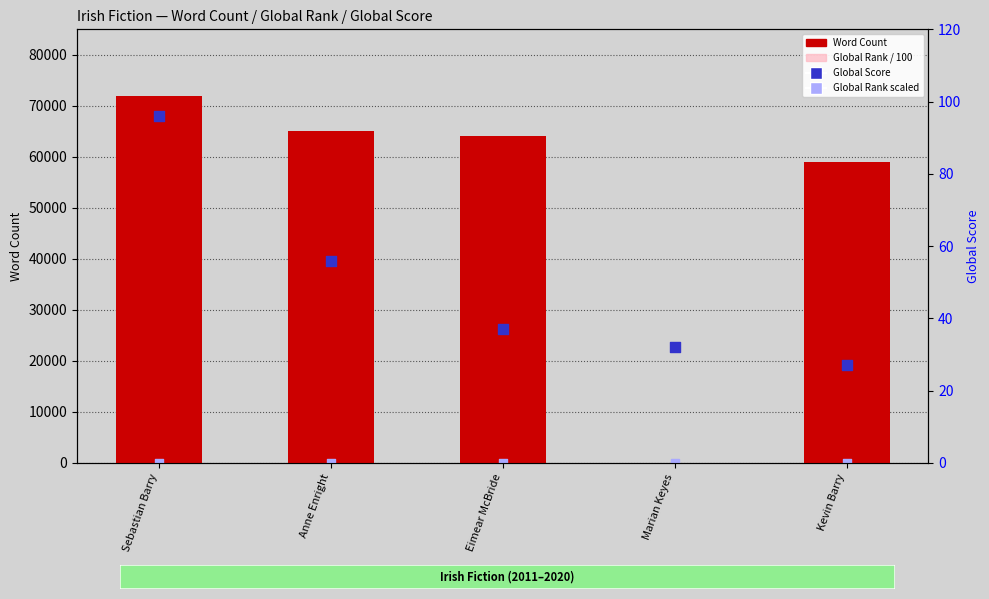

What are all the series names shown in the legend?

Word Count, Global Rank (/100), Global Rank scaled, Global Score